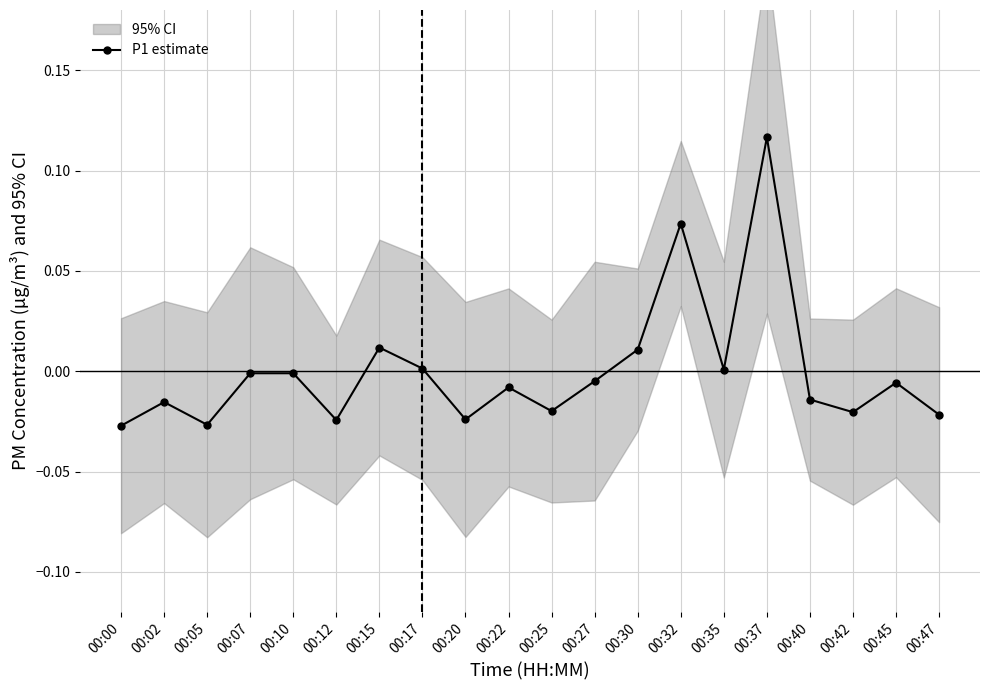

At which label does the data first exceed 0?

00:15